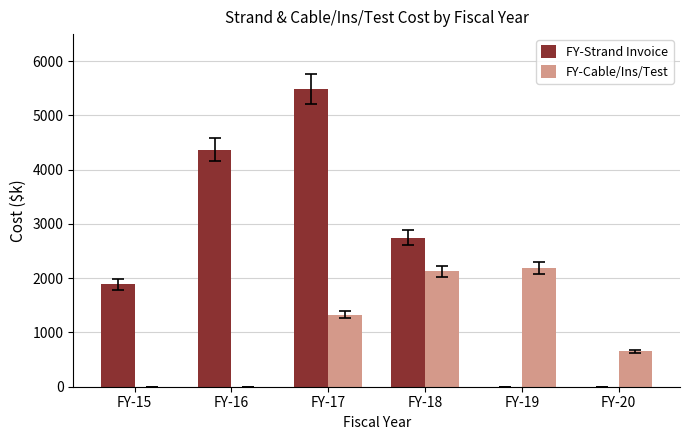

Which series has the largest range (max minus min)?

FY-Strand Invoice